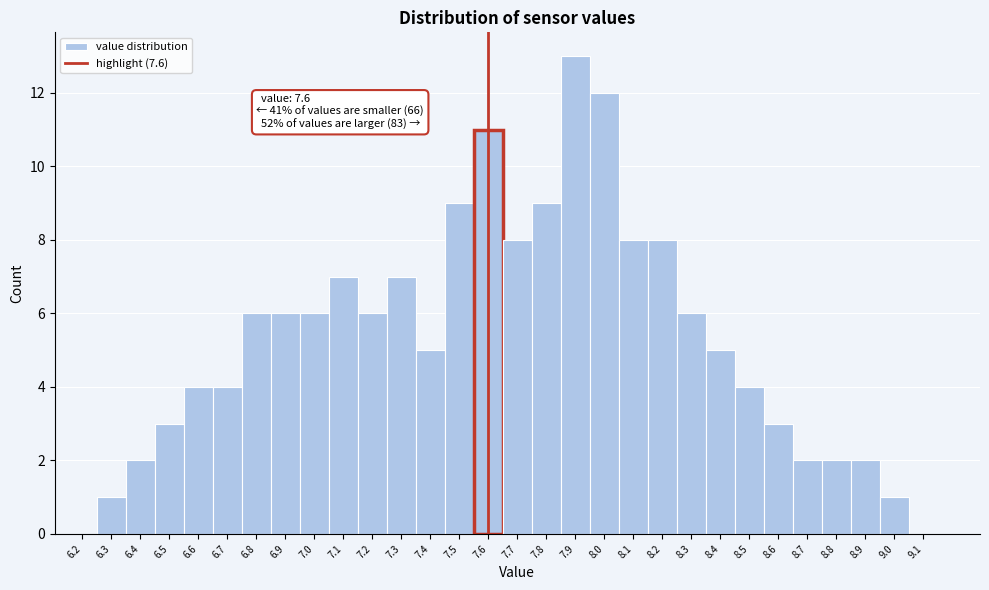

Which range on the x-axis has the tallest bar?

7.85 to 7.95